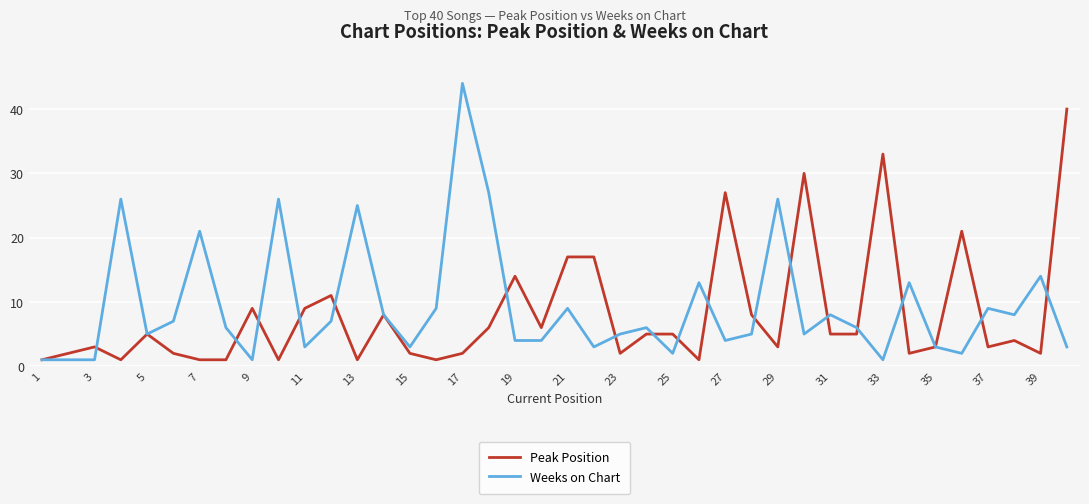

Rank the series by their maximum value, from highest to lowest.

Weeks on Chart, Peak Position